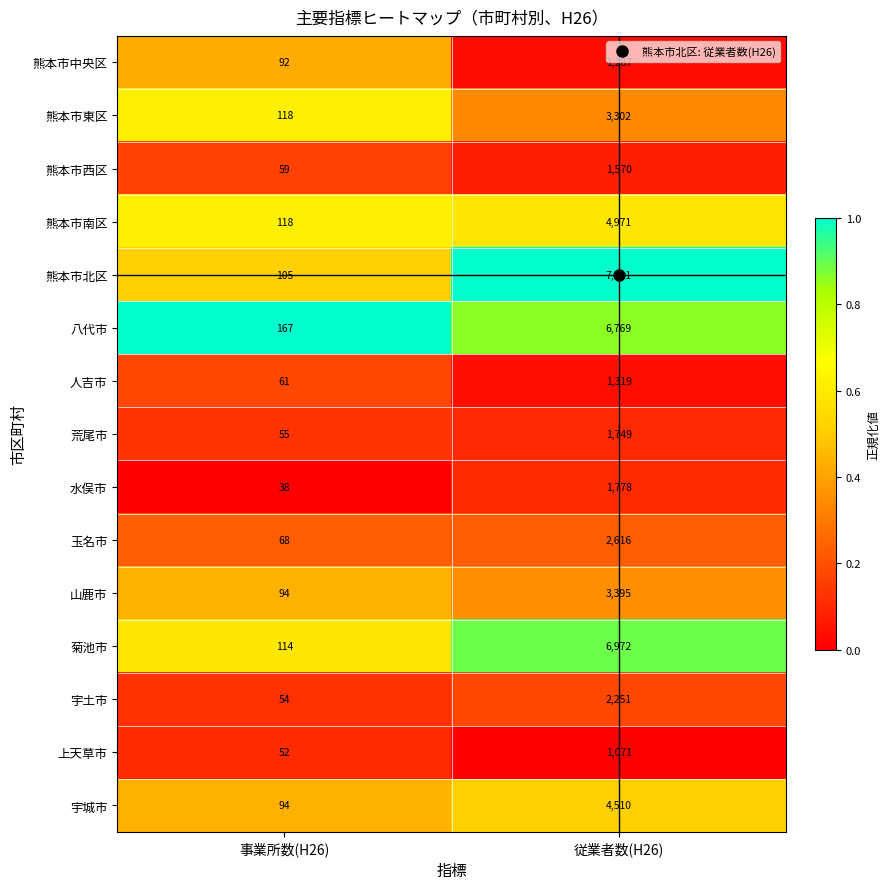

What value does the 熊本市南区 series have at 事業所数(H26)?

118